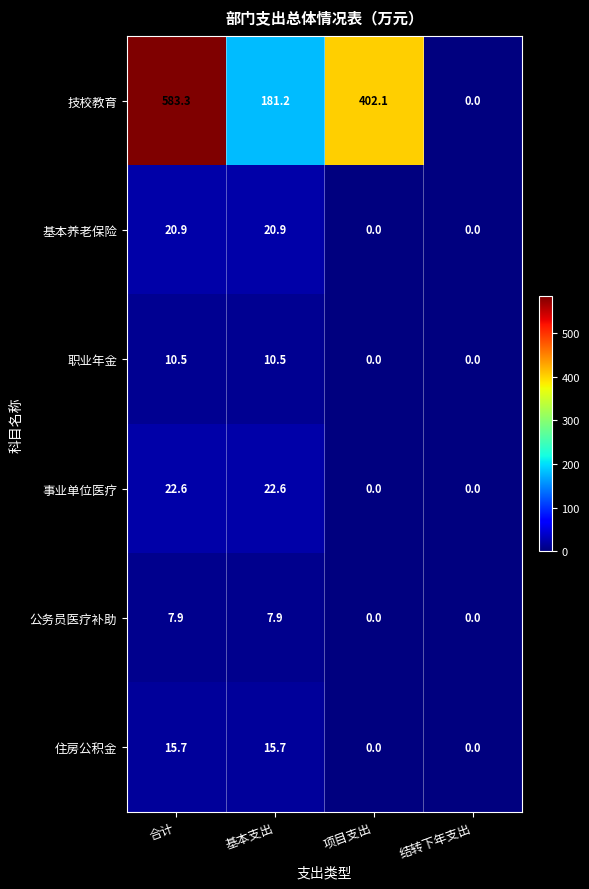

How many data points in 住房公积金 are above 15?

2